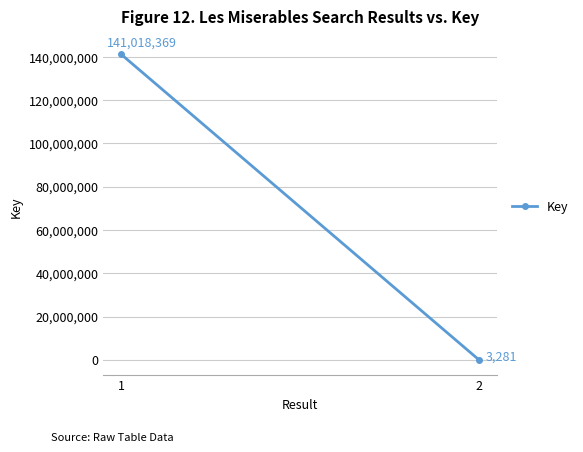

At which category does the chart reach its minimum across all series?

2